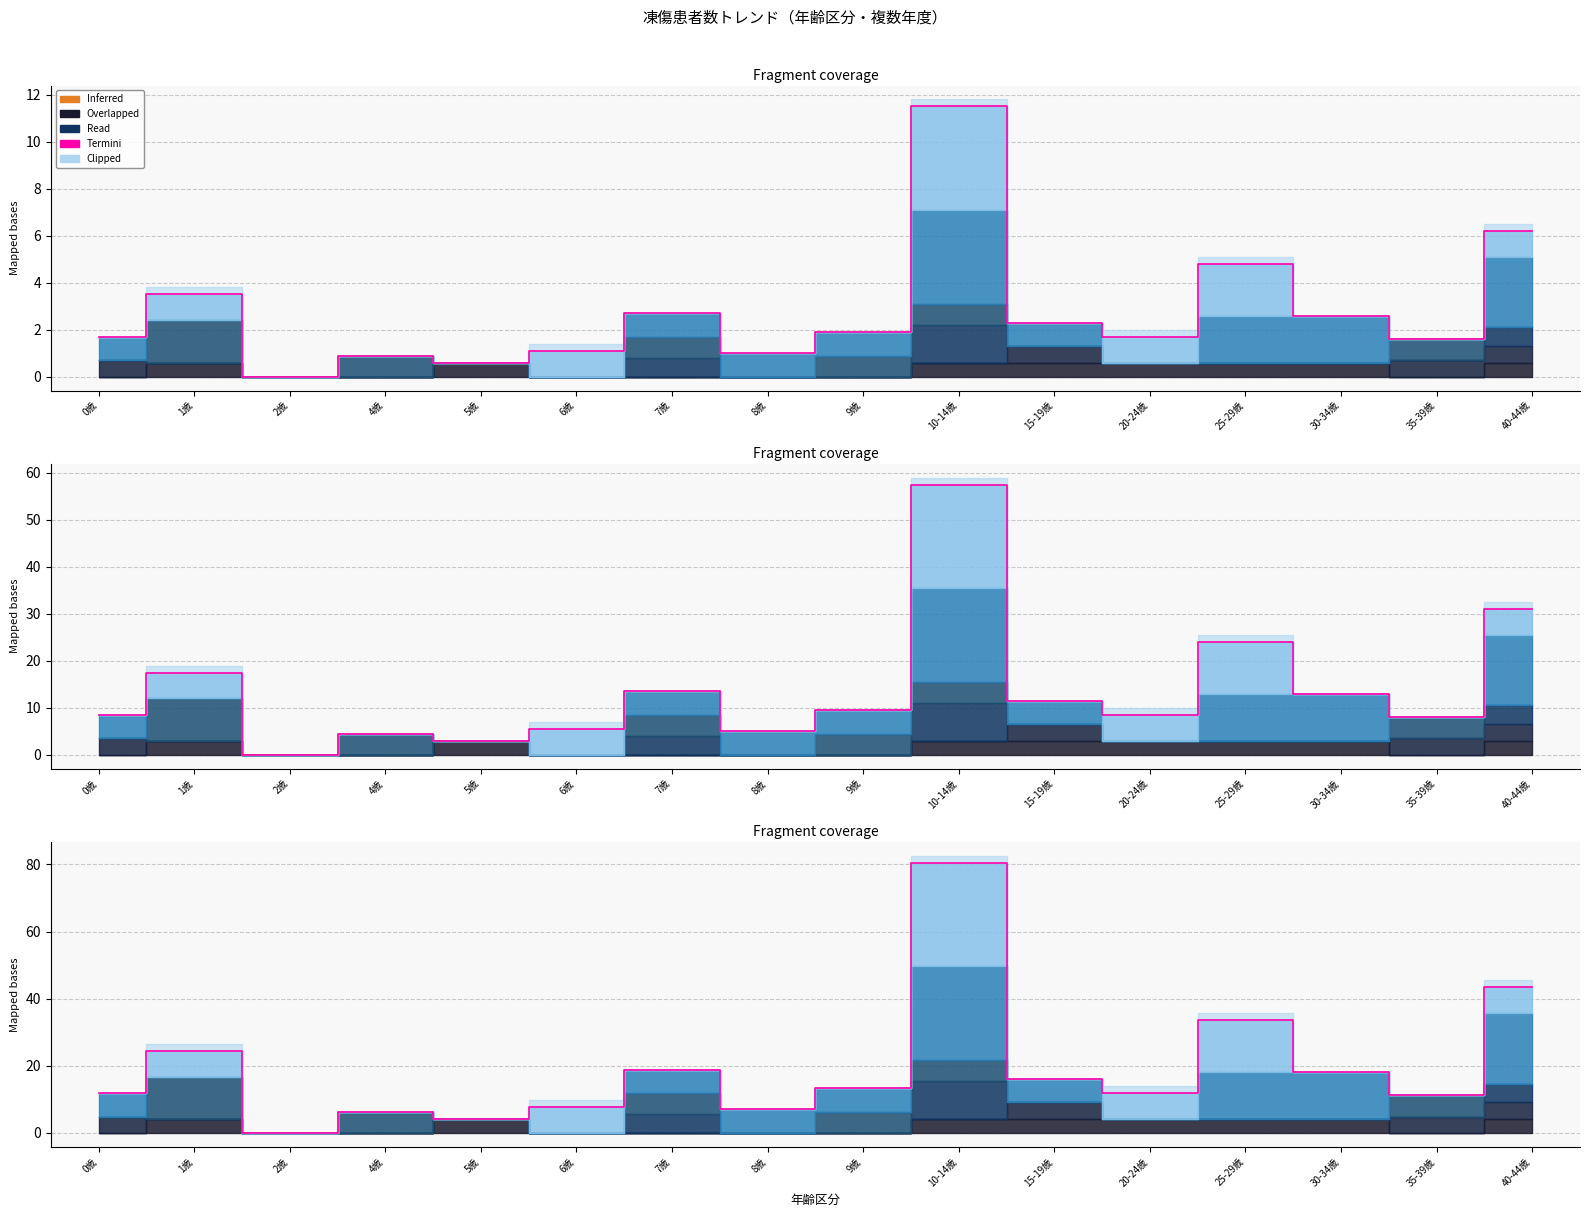

Is it true that the value at 40-44歳 is 6.2?

True